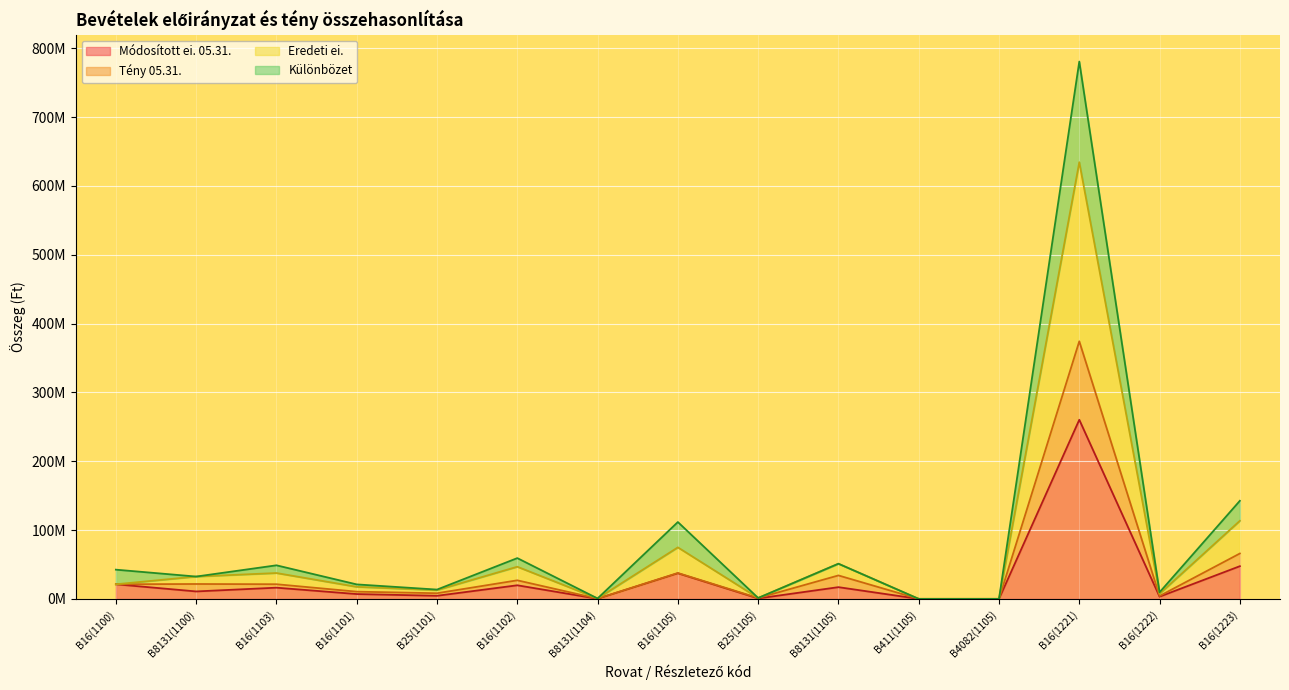

What is the spread (max minus min) of values at B16(1221)?

520539836